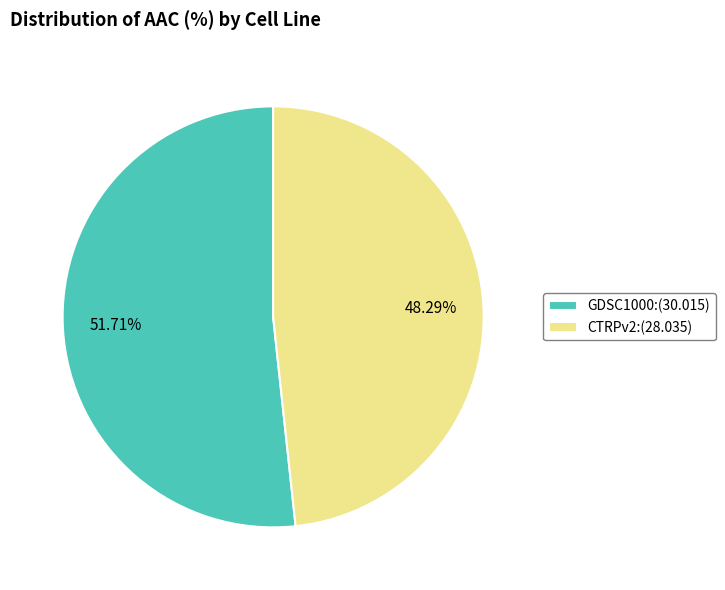

Is it true that GDSC1000 is 52% of the pie?

True